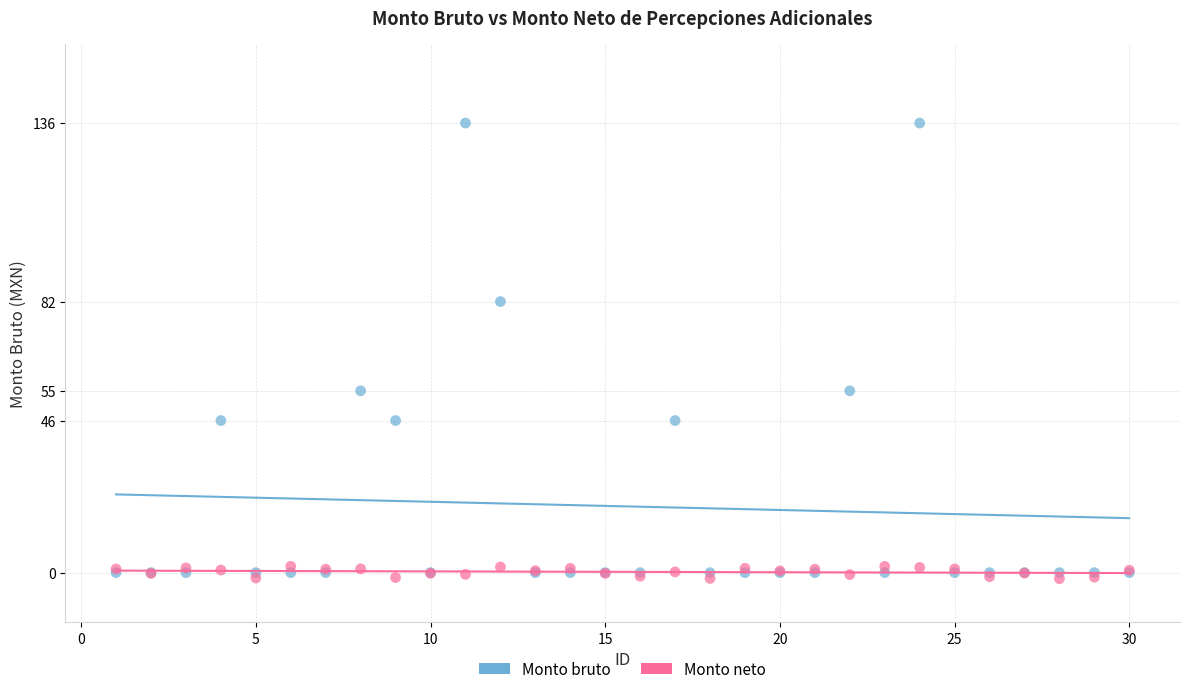

Which series has the largest Y range (max minus min)?

Monto bruto